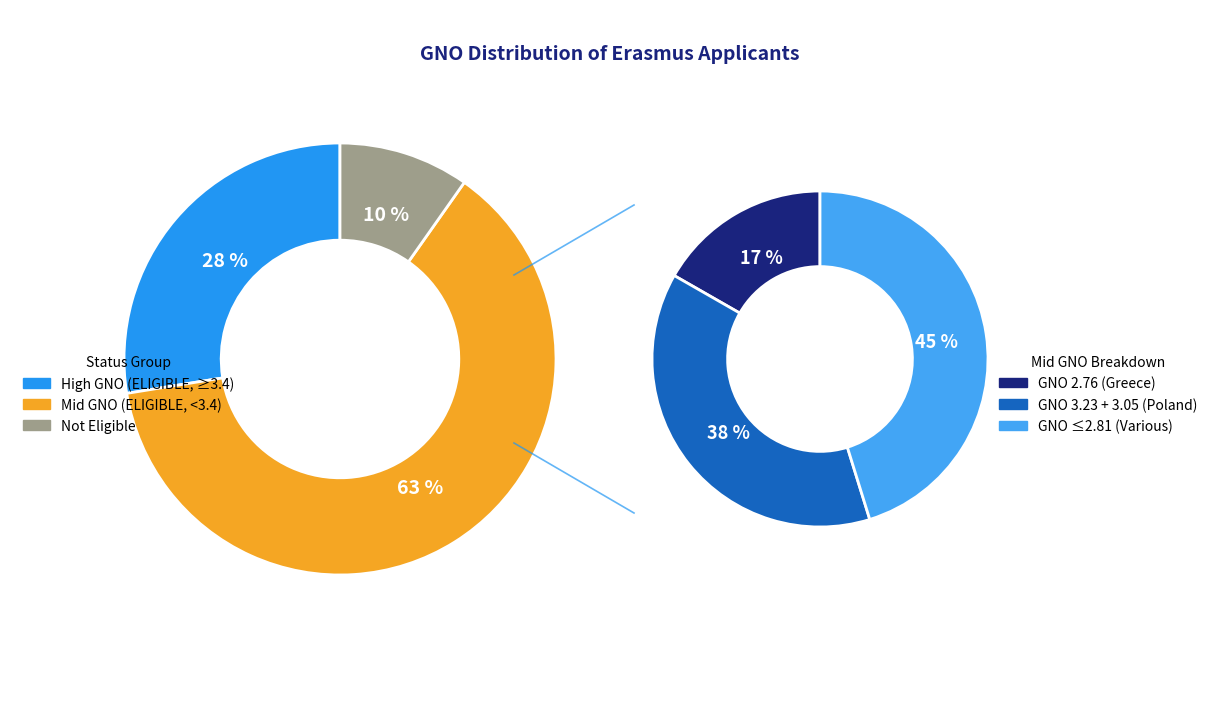

The 207*****626 slice represents 16% of the pie. True or false?

False